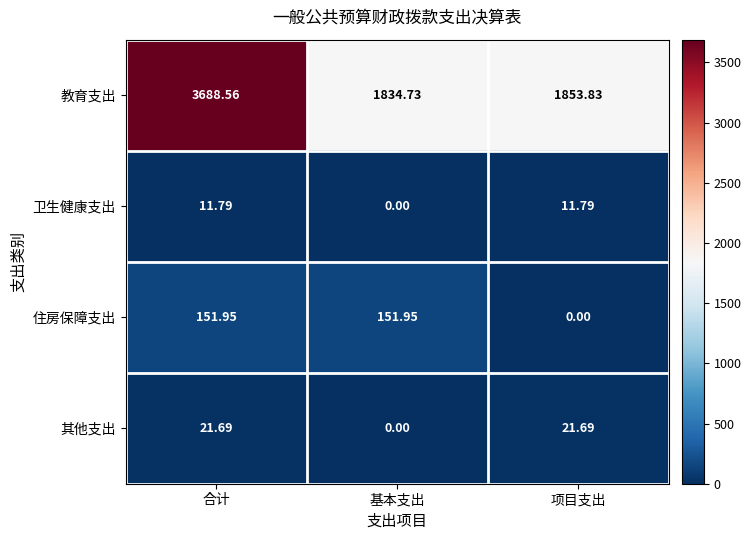

Where does the 其他支出 series first go above 21?

合计